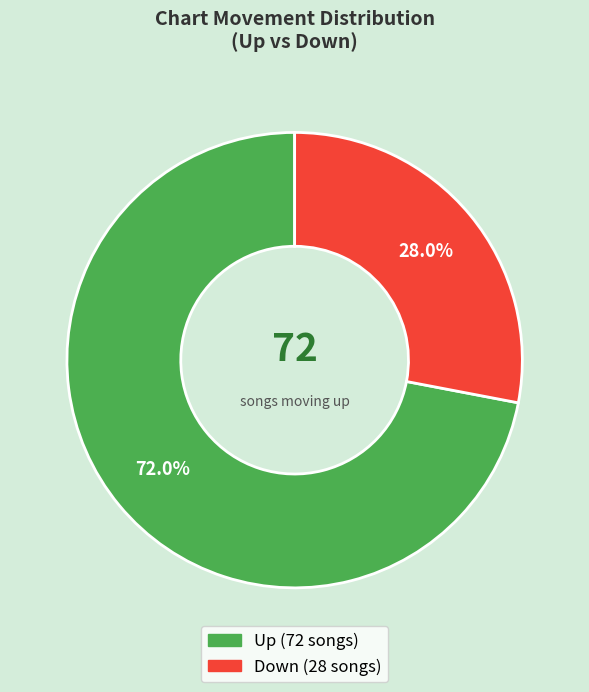

Does any single category account for the majority?

Yes